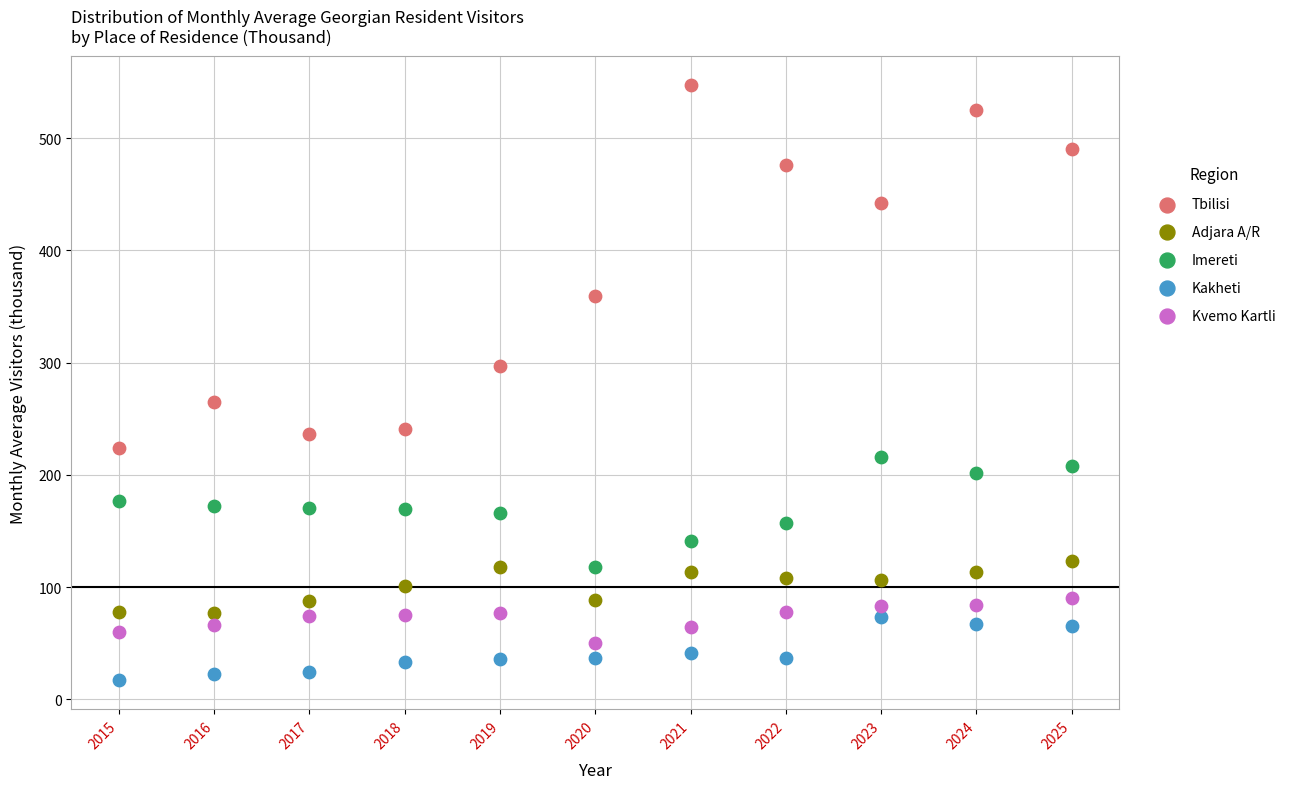

Across all data points, what is the range of Y values (max minus min)?

529.5